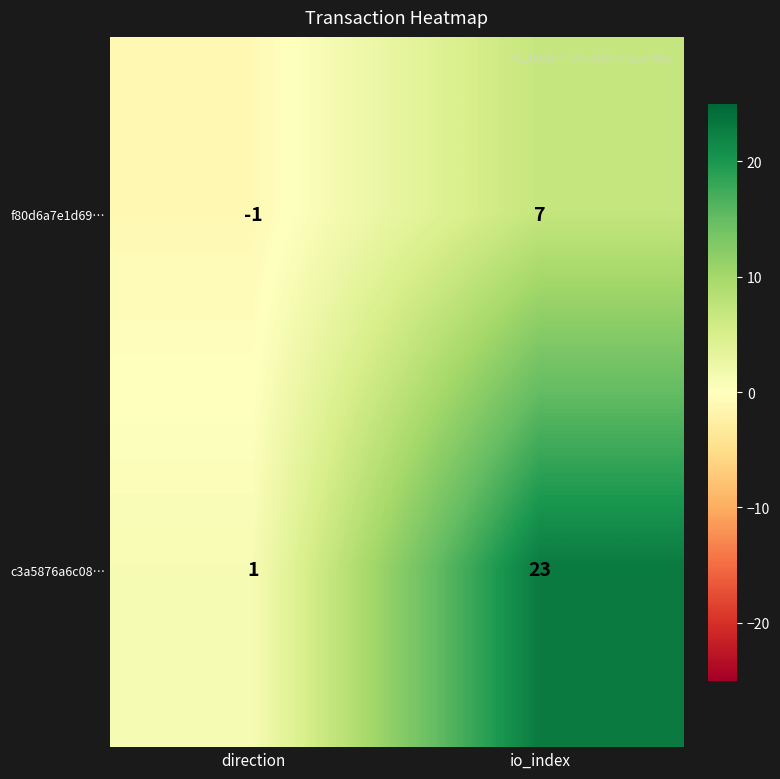

At which label is c3a5876a6c08… closest to 12?

direction